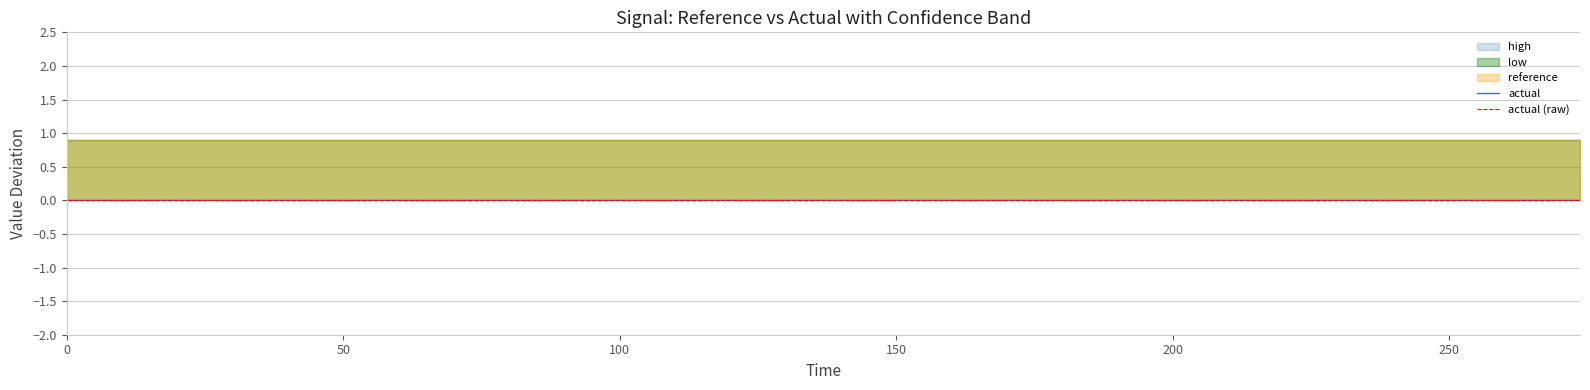

True or false: actual (raw) and actual intersect in this chart.

False